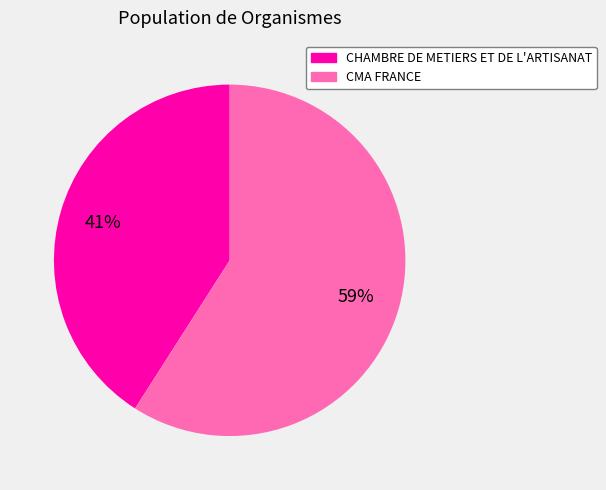

Count the number of slices in the pie.

2